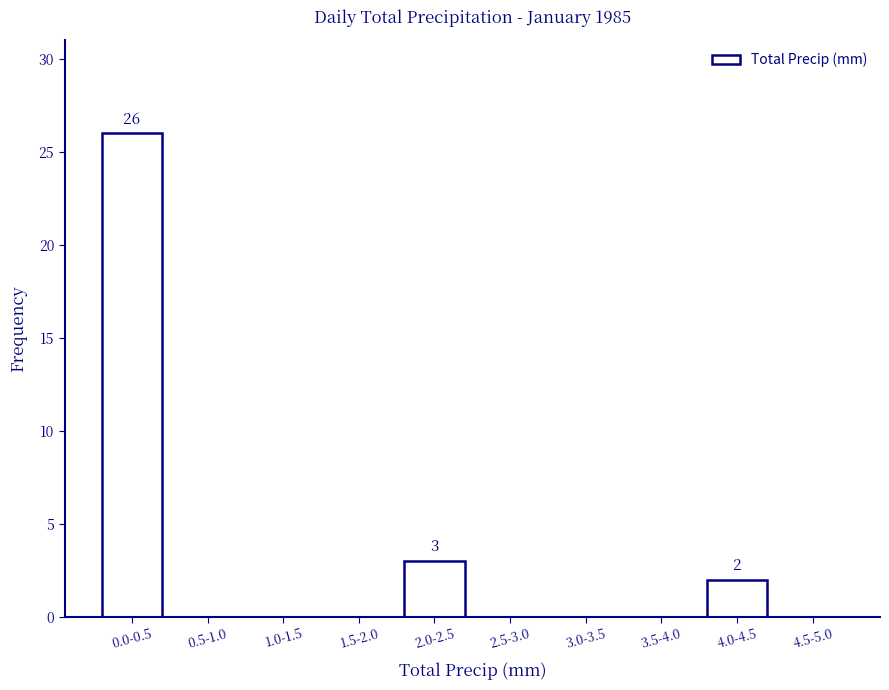

Reading right to left, list all the values displayed in this chart.

4.5-5.0=0	4.0-4.5=2	3.5-4.0=0	3.0-3.5=0	2.5-3.0=0	2.0-2.5=3	1.5-2.0=0	1.0-1.5=0	0.5-1.0=0	0.0-0.5=26